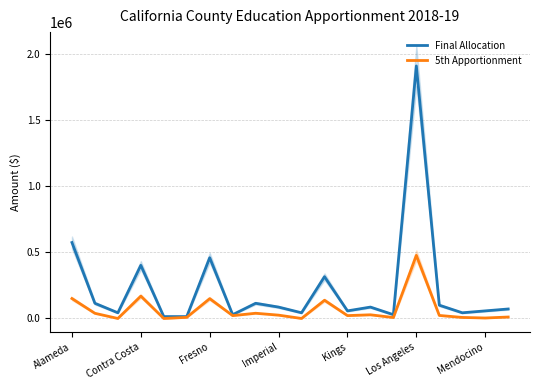

What is the average value of the 5th Apportionment series?

66049